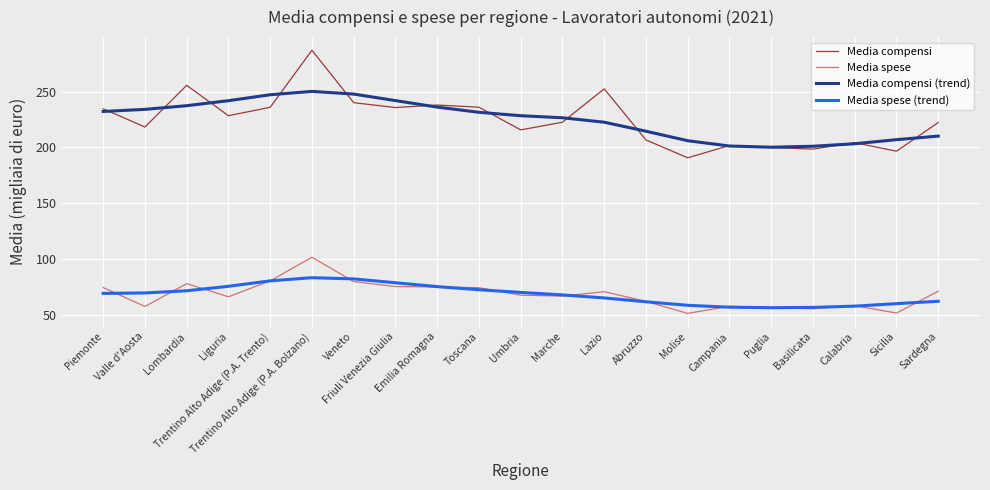

True or false: Media spese and Media compensi (trend) intersect in this chart.

False